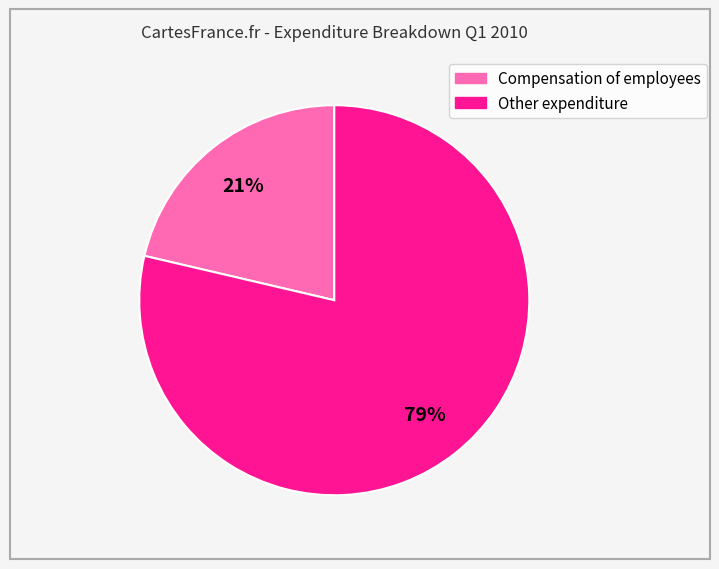

Does any single category account for the majority?

Yes